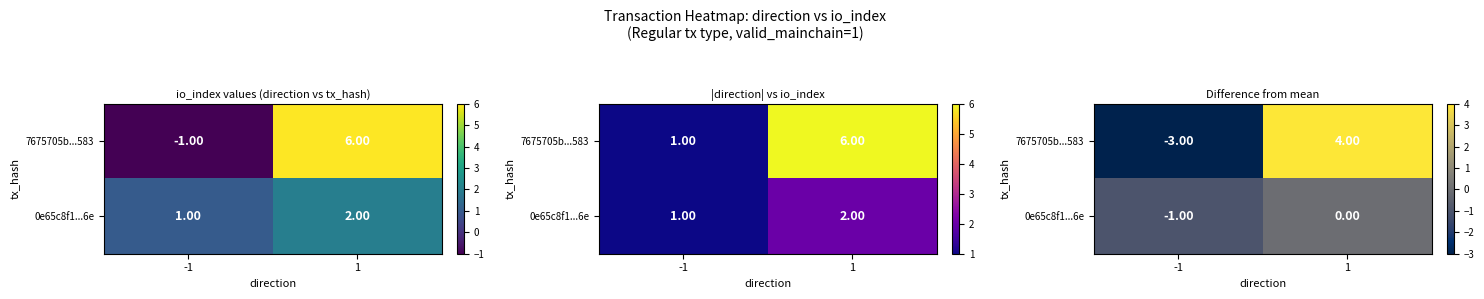

Is it true that 0e65c8f1...6e equals 0 at 1?

False